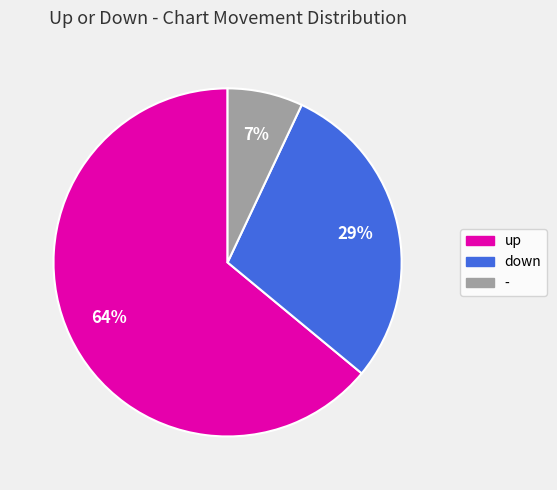

What percentage is the down slice, to the nearest percent?

29%